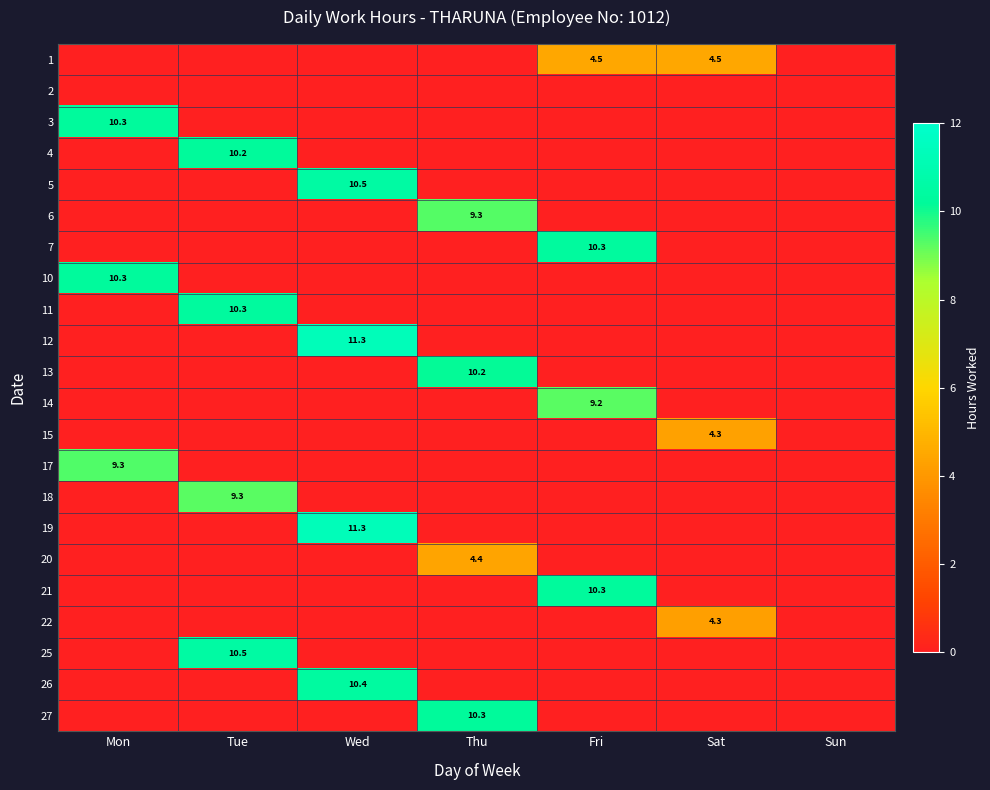

True or false: 27 has a value of 10.3 at Thu.

True